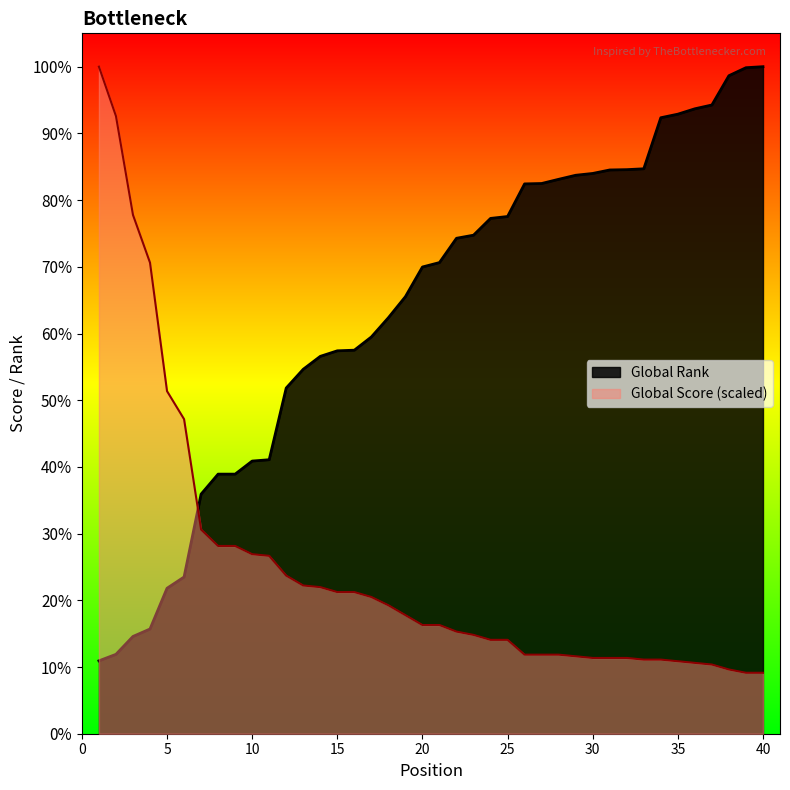

Does the chart display data point markers on the line(s)?

No